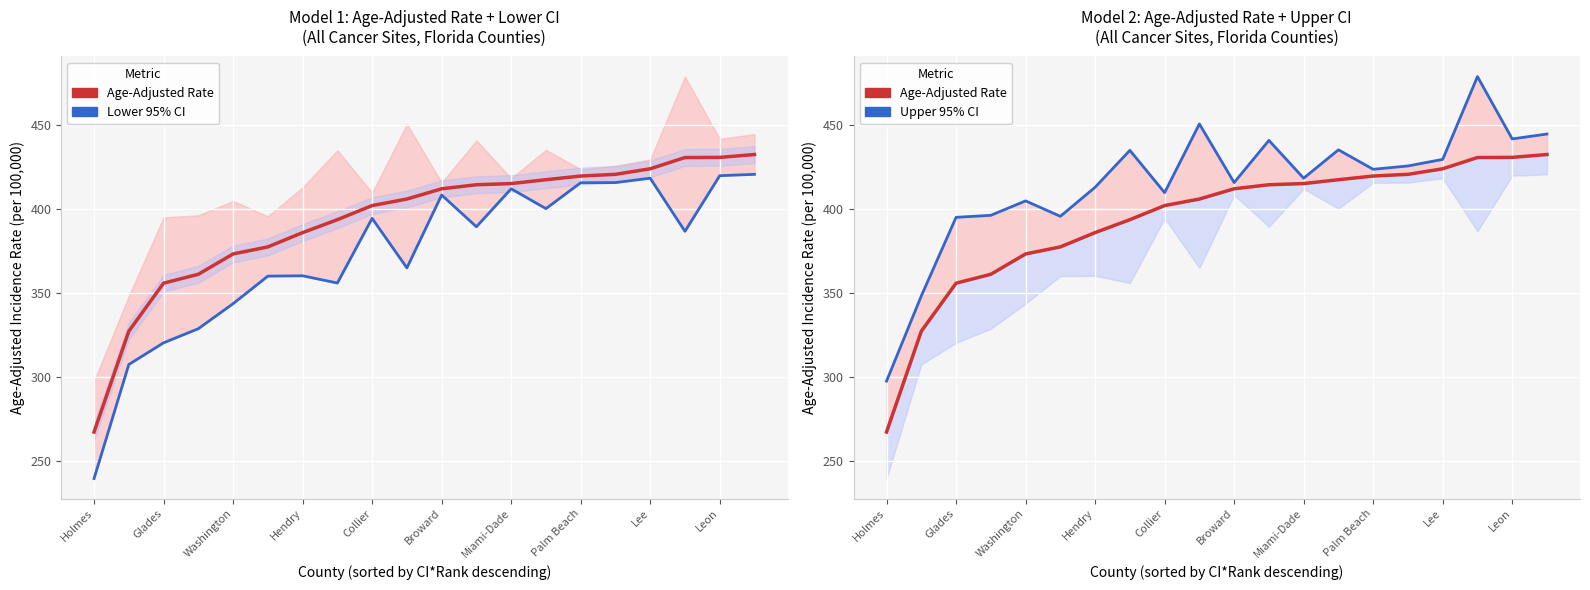

Count the number of categories in the chart.

20